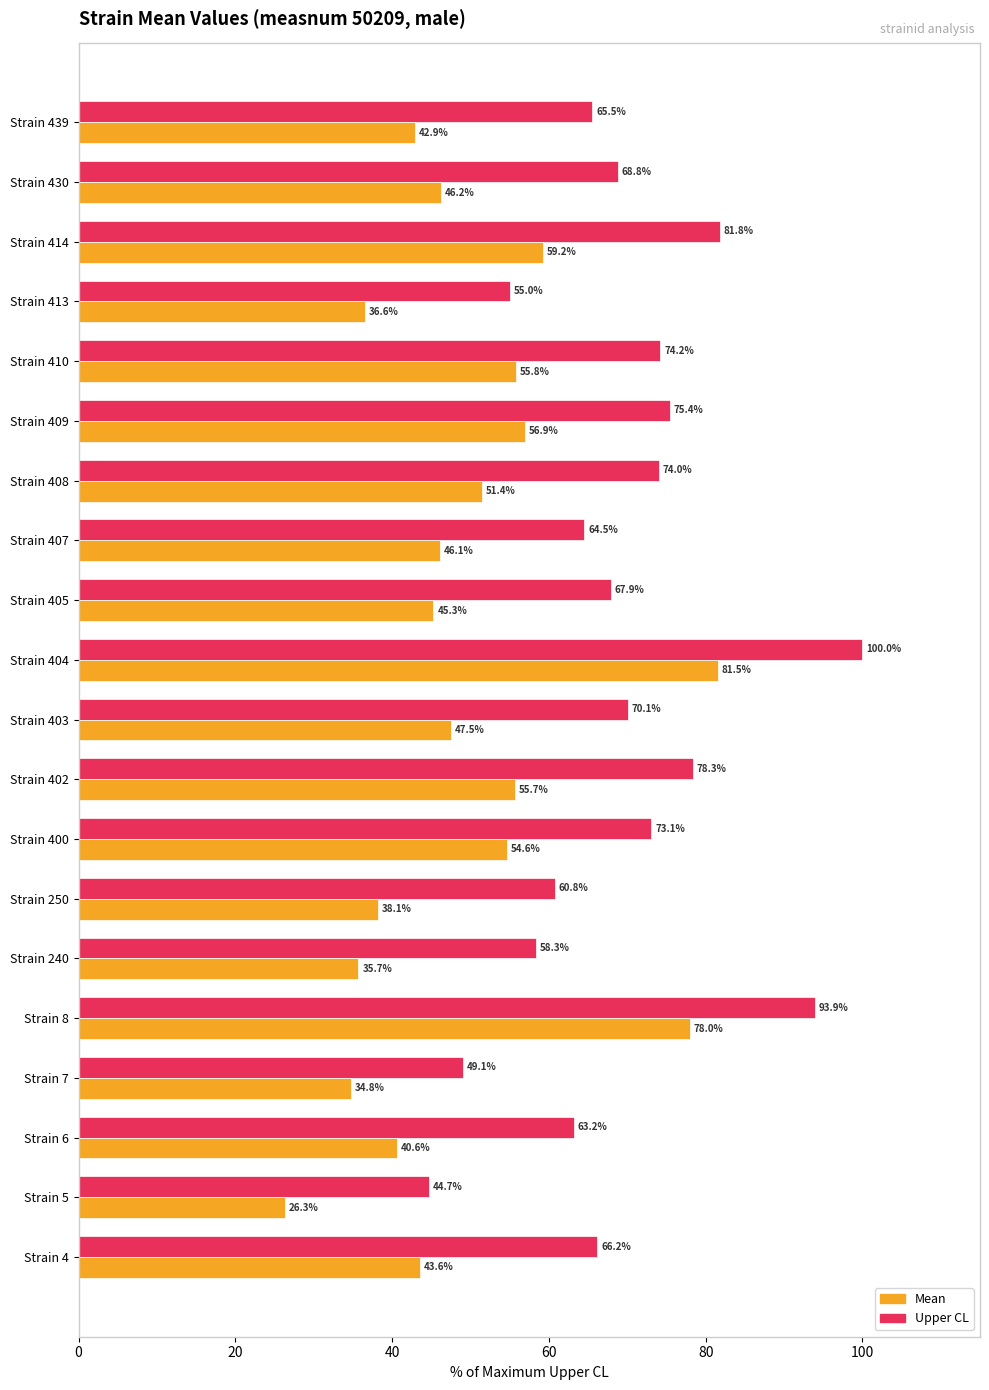

How many data points does each series have?

20